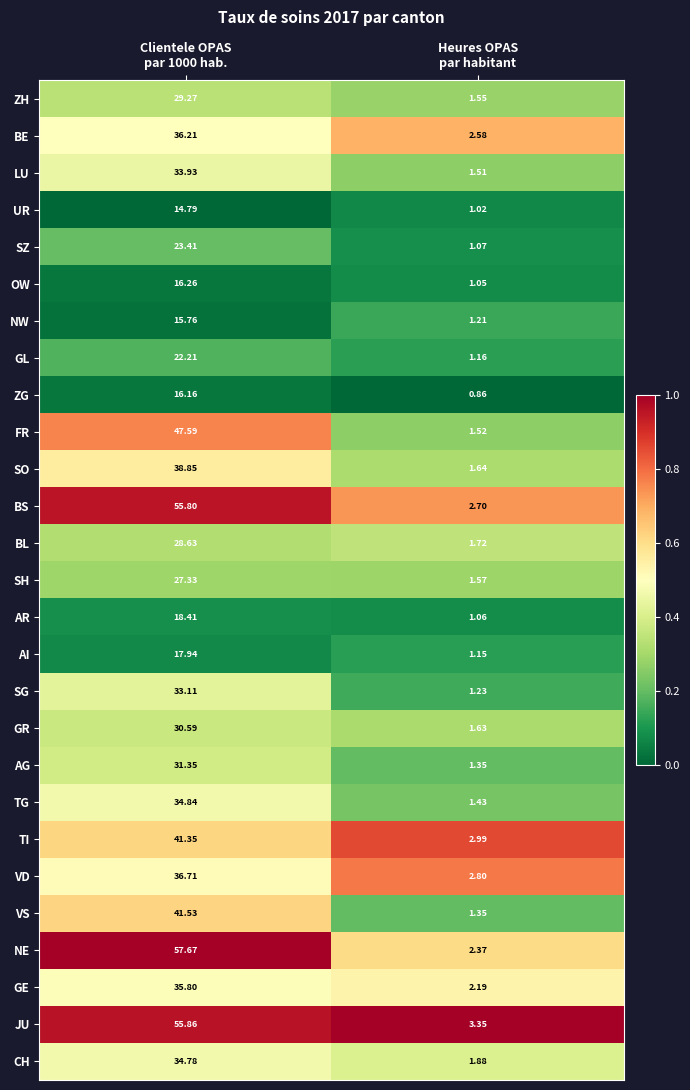

Which series has the widest spread of values?

NE